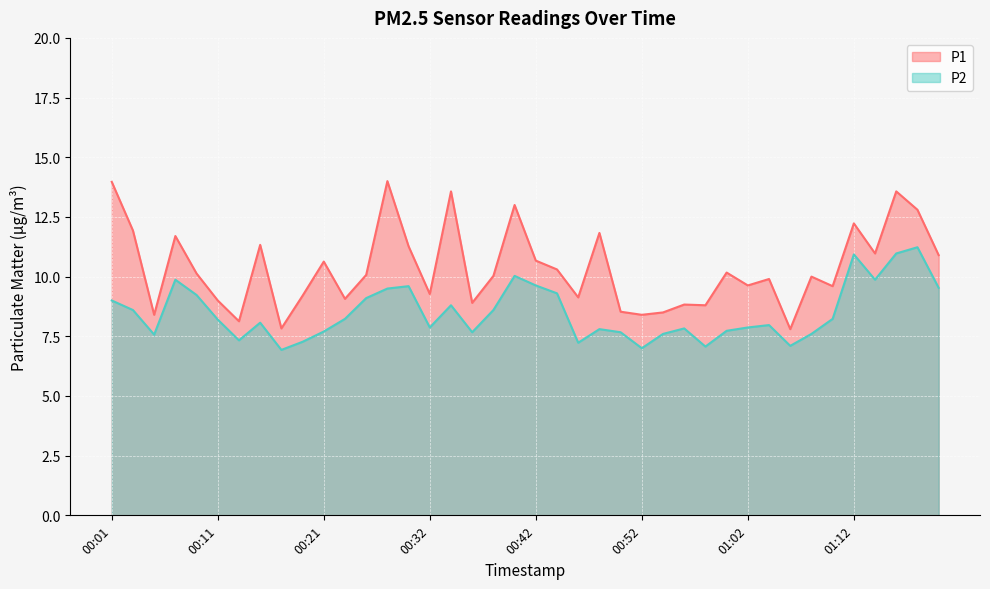

What is the difference between the P1 values at 01:16 and 00:07?

1.9